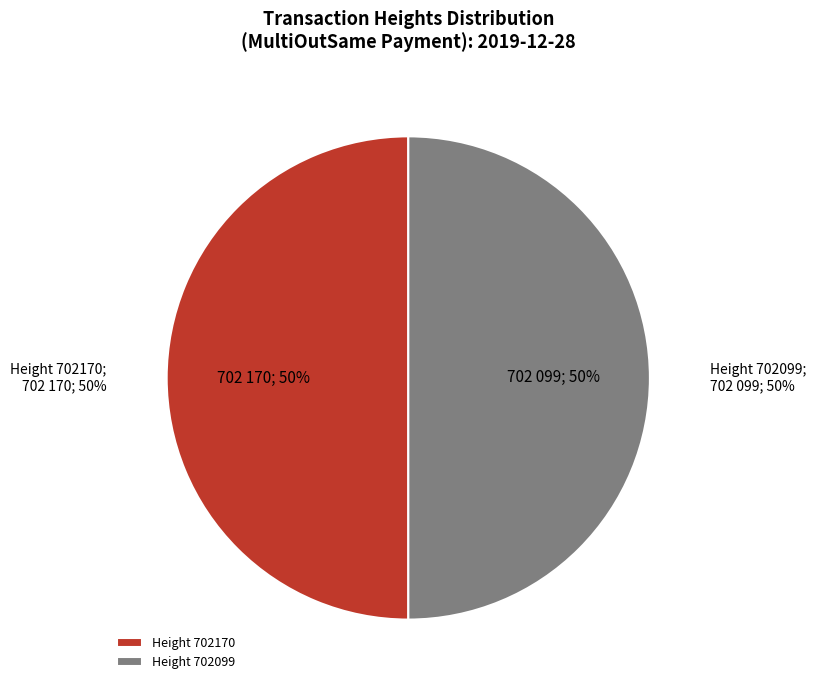

Which category accounts for the majority?

702170